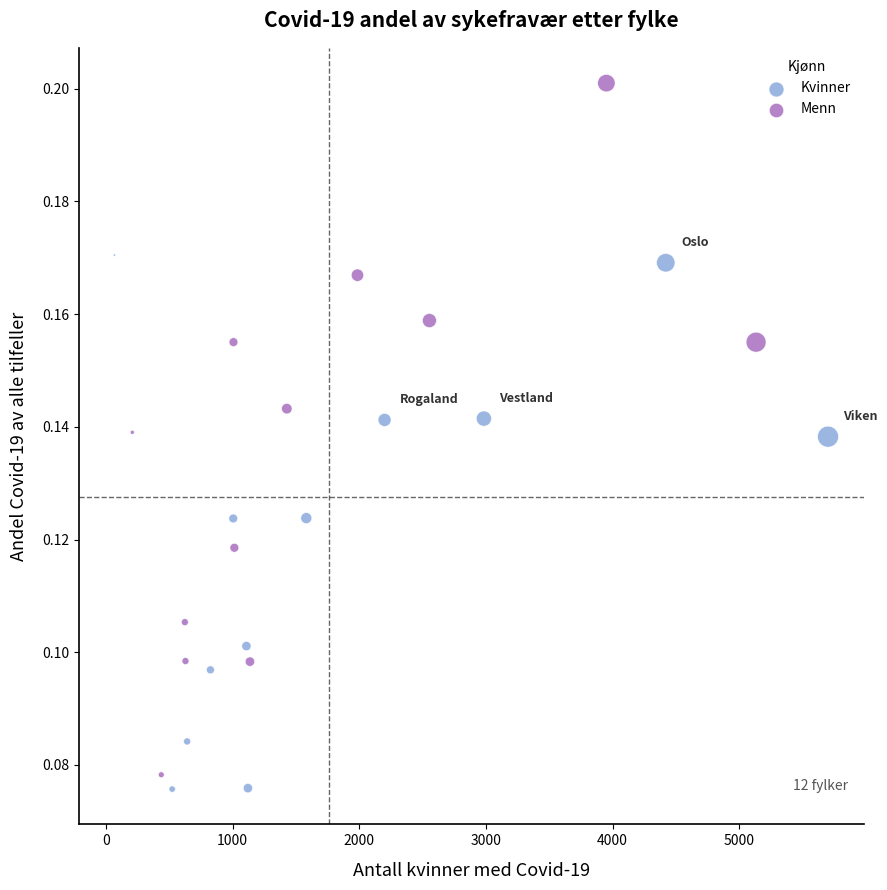

Which series contains the highest Y value?

Menn